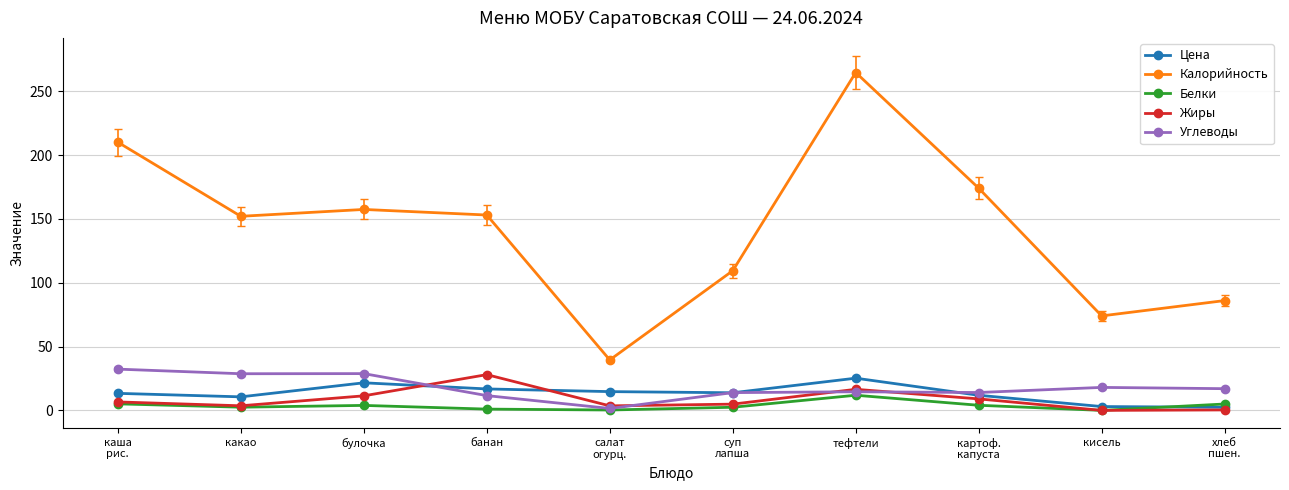

How many distinct data groups are displayed?

5